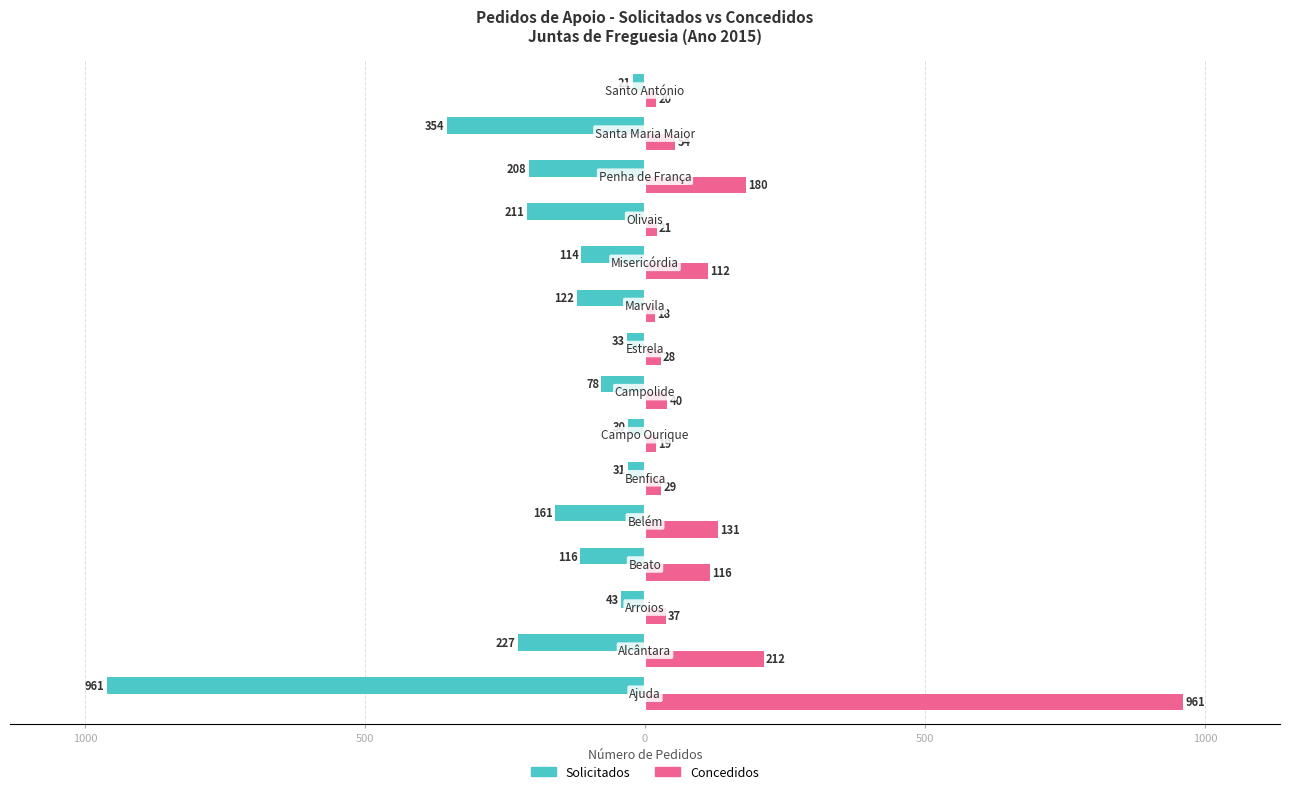

What are all the series names shown in the legend?

Solicitados, Concedidos